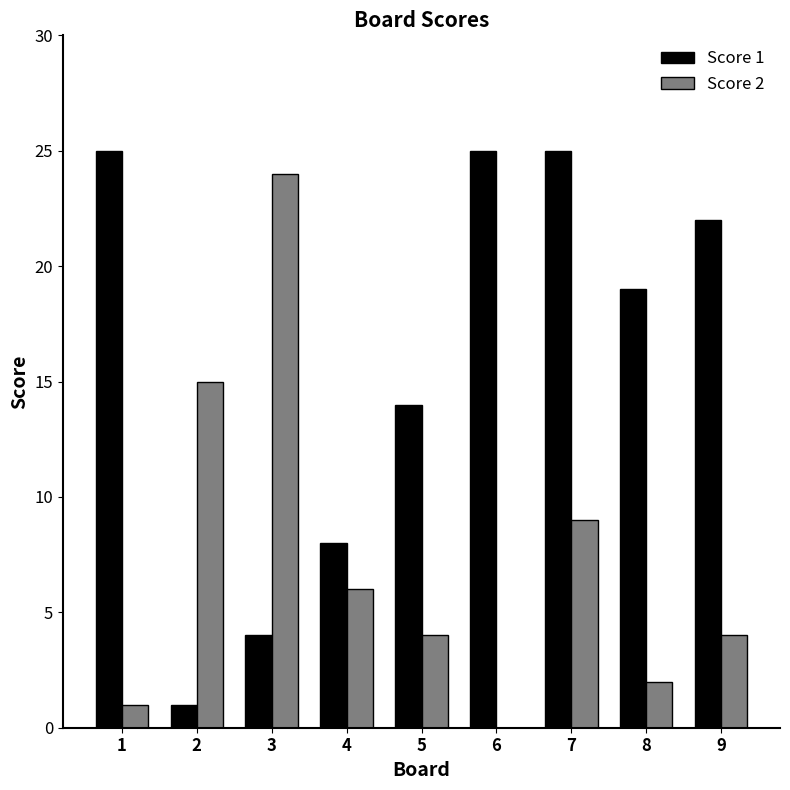

What is the maximum value shown in the chart?

25